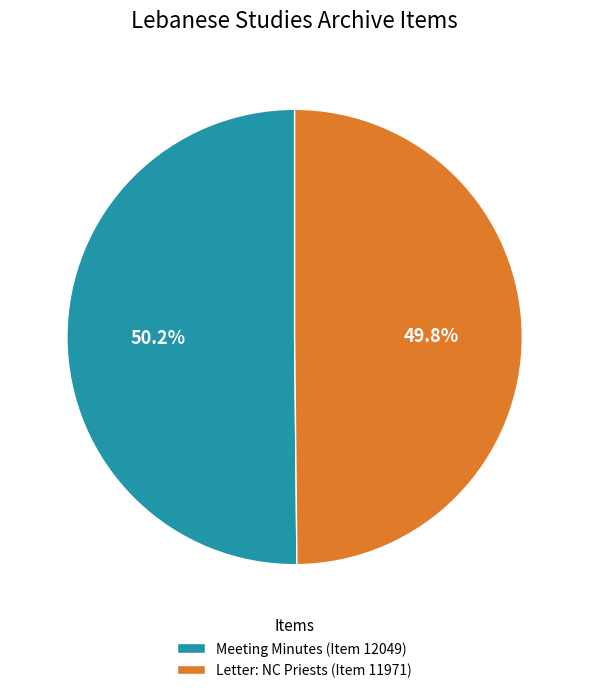

How many slices are in this pie chart?

2